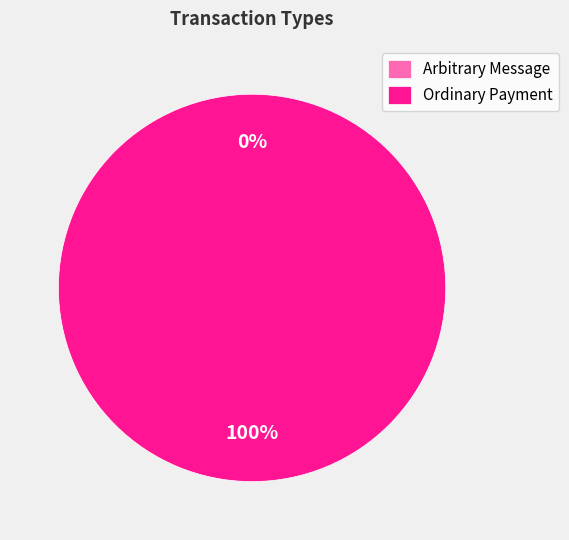

The Arbitrary Message slice represents 15% of the pie. True or false?

False